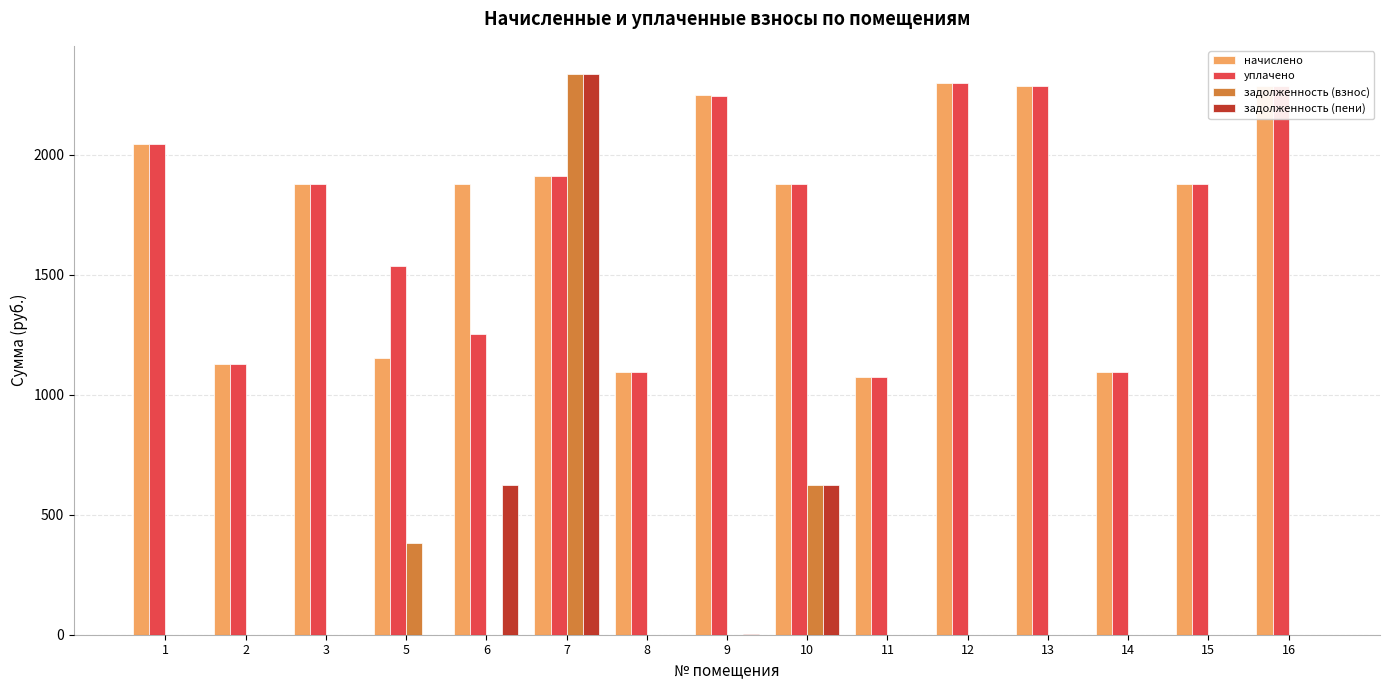

What is the maximum value shown in the chart?

2336.2